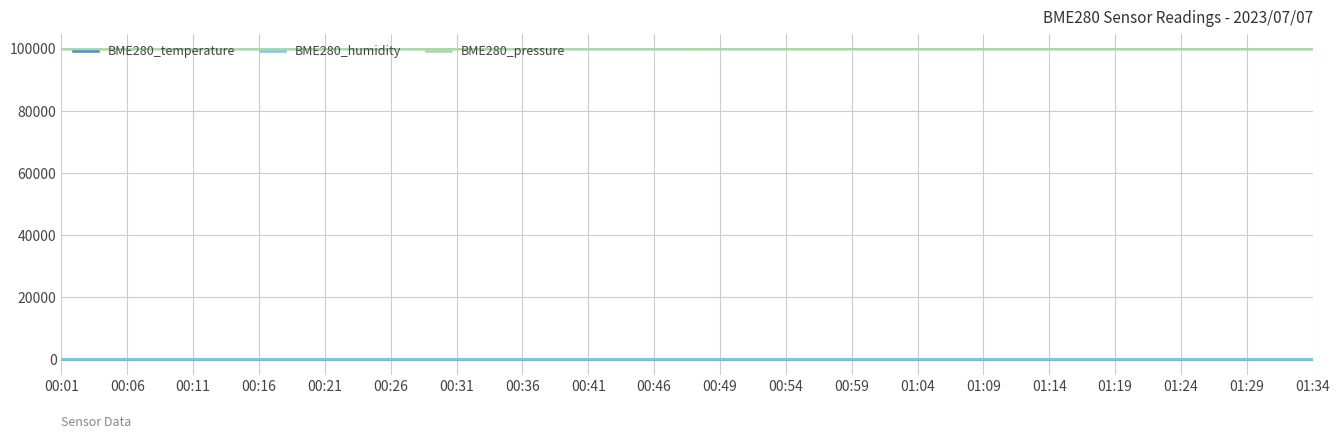

True or false: BME280_temperature and BME280_pressure intersect in this chart.

False